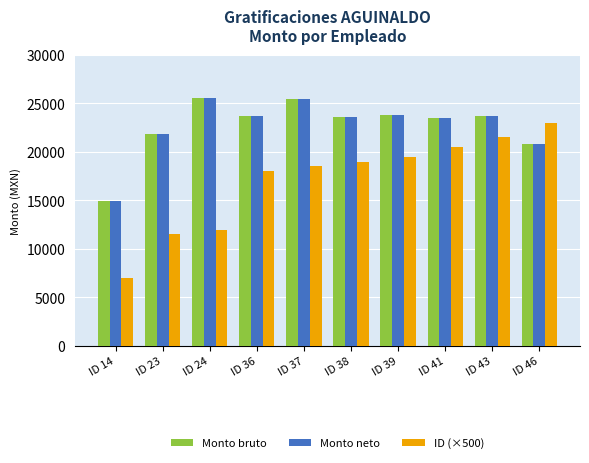

What is the total value across all series at ID 24?

63108.1